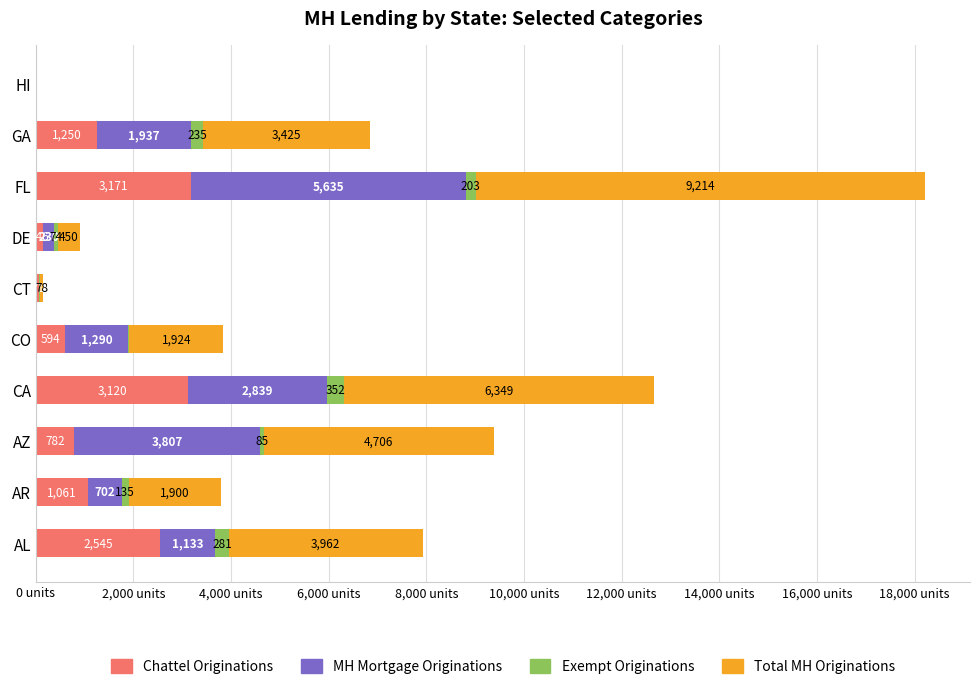

At which category is the sum across all series the highest?

FL